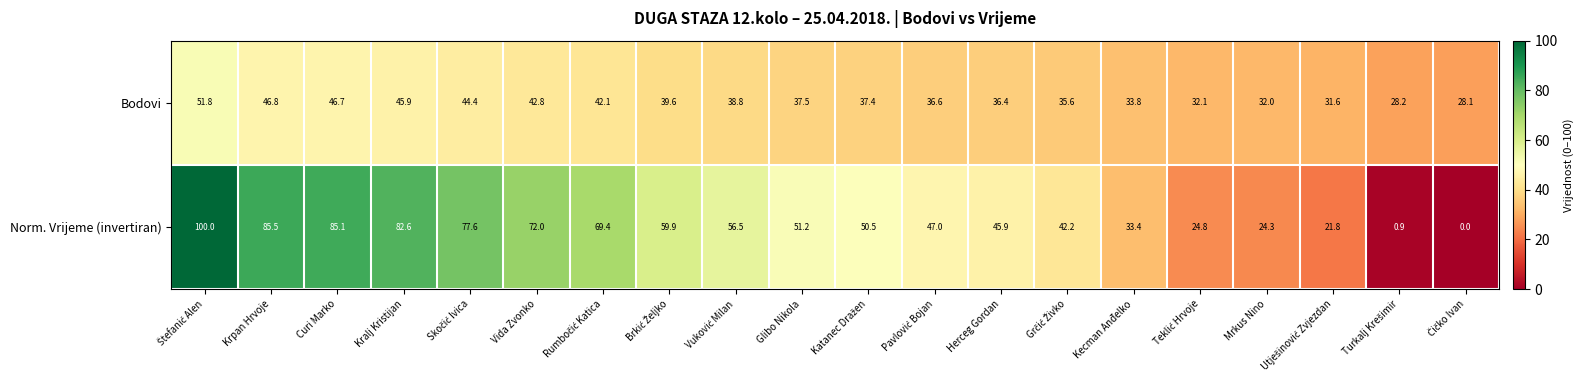

Which series has the largest total across all categories?

Norm. Vrijeme (invertiran)